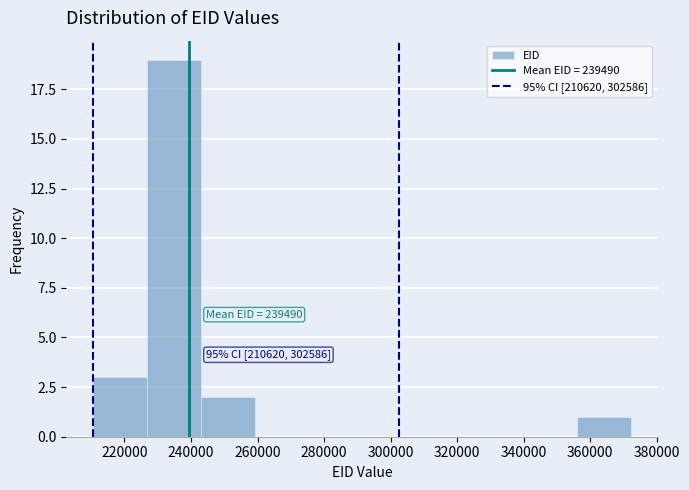

Over which range of the x-axis is the bar tallest?

226000 to 242000